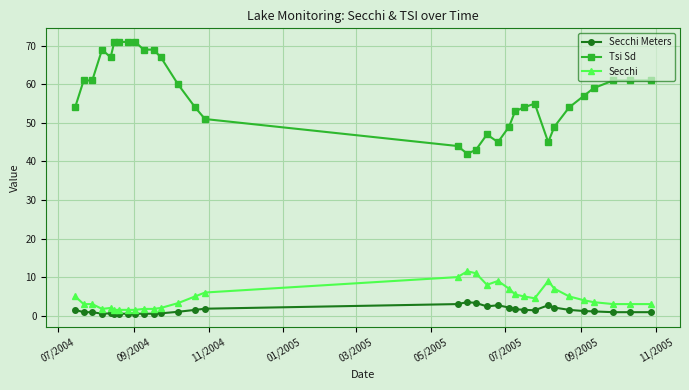

What is the value of the Tsi Sd point at the 17th from the left?

42.0